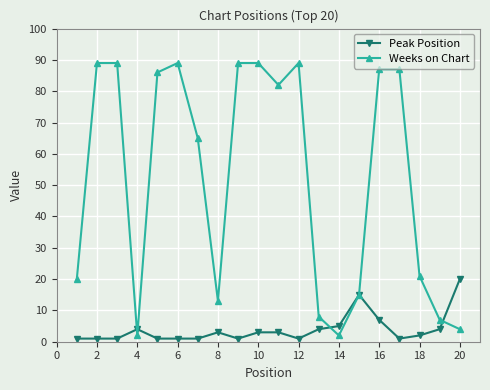

In Weeks on Chart, how many points are lower than both neighbors (excluding endpoints)?

4